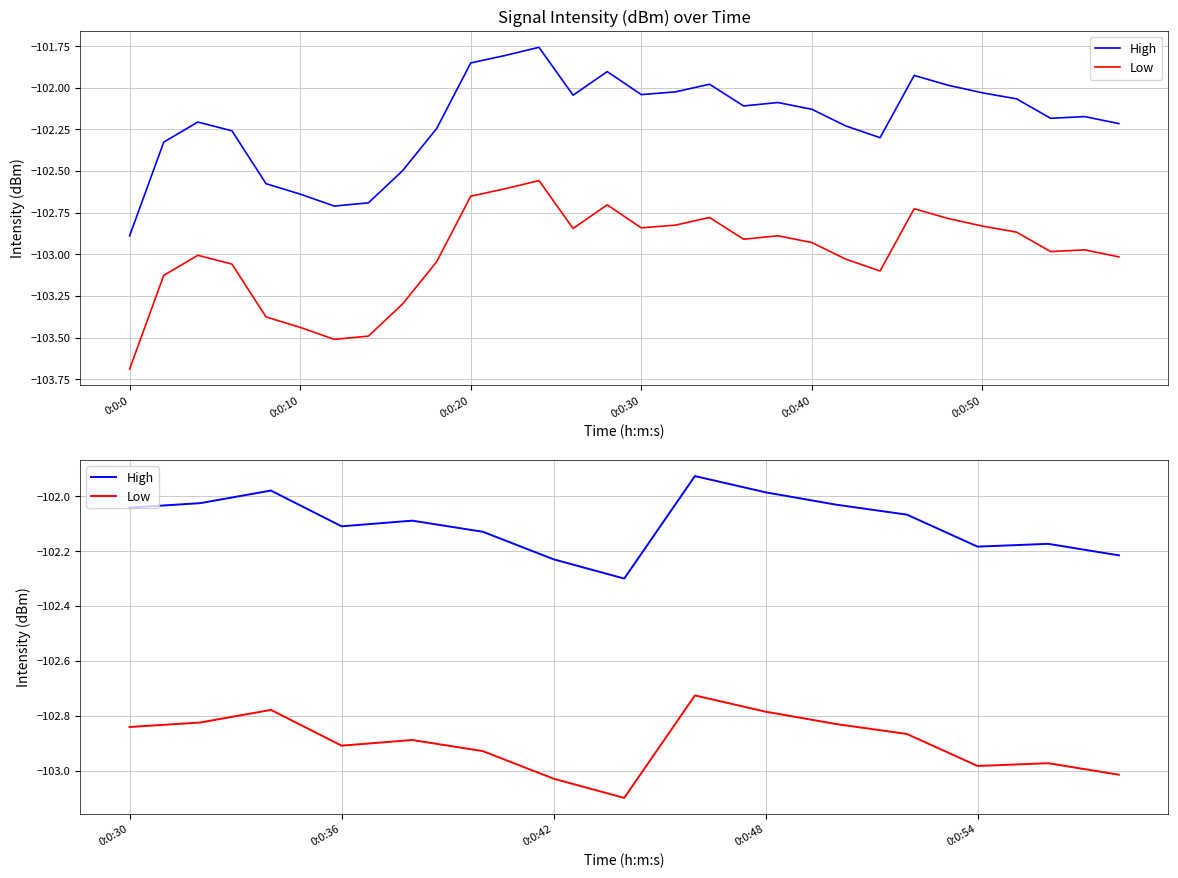

True or false: High and Low intersect in this chart.

False